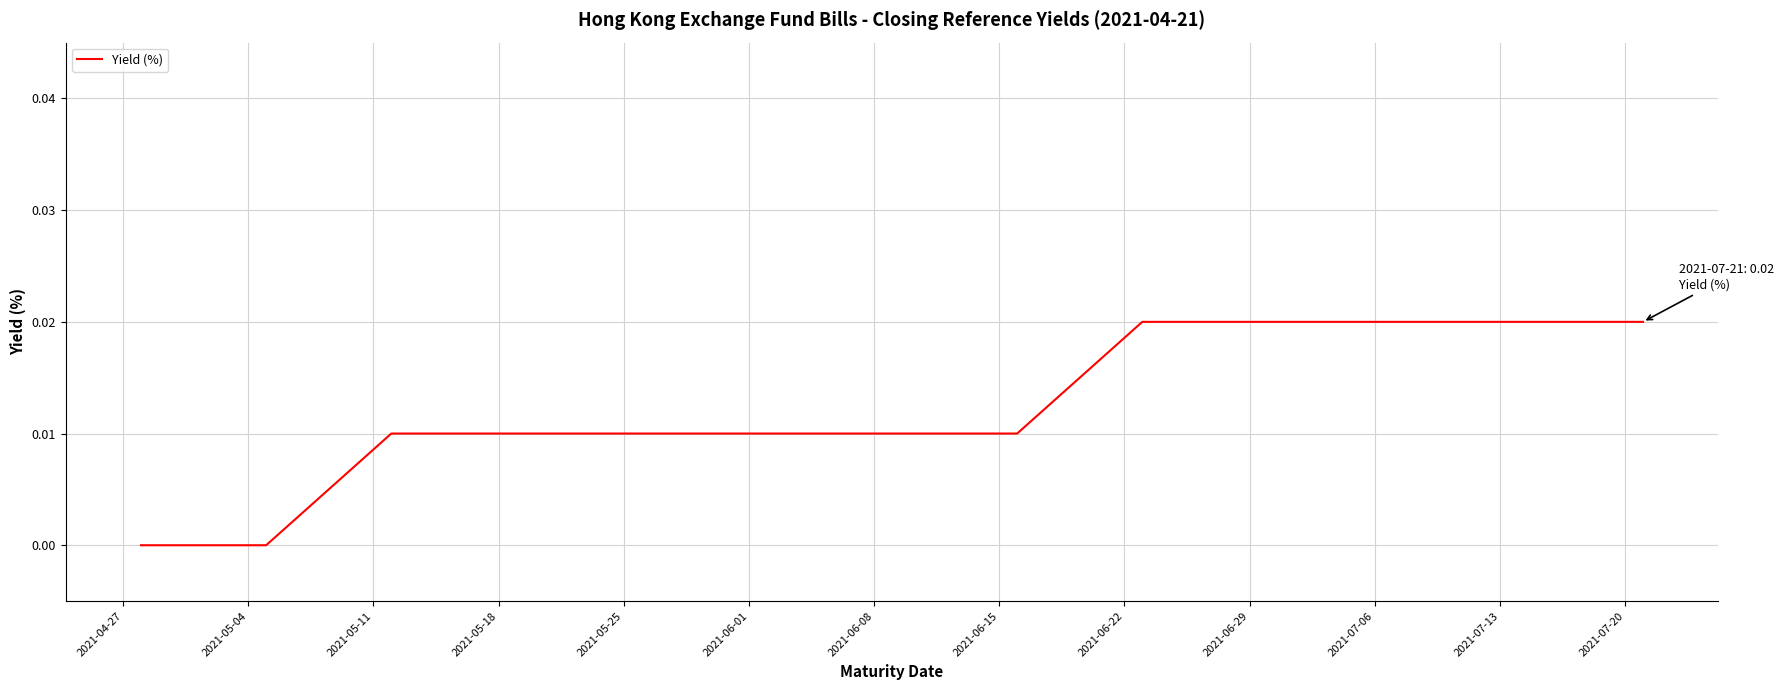

What position from the left is 2021-05-04?

2